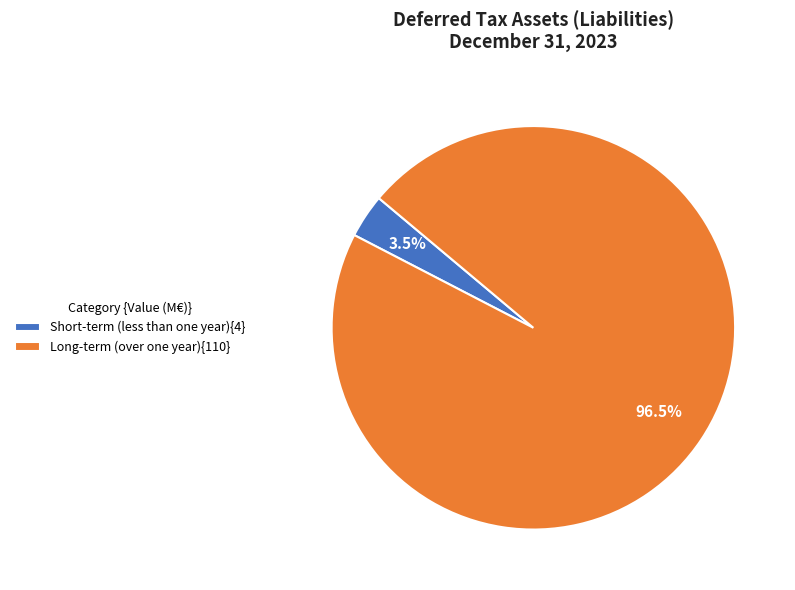

Rank the categories by value from lowest to highest.

Short-term (less than one year){4}, Long-term (over one year){110}